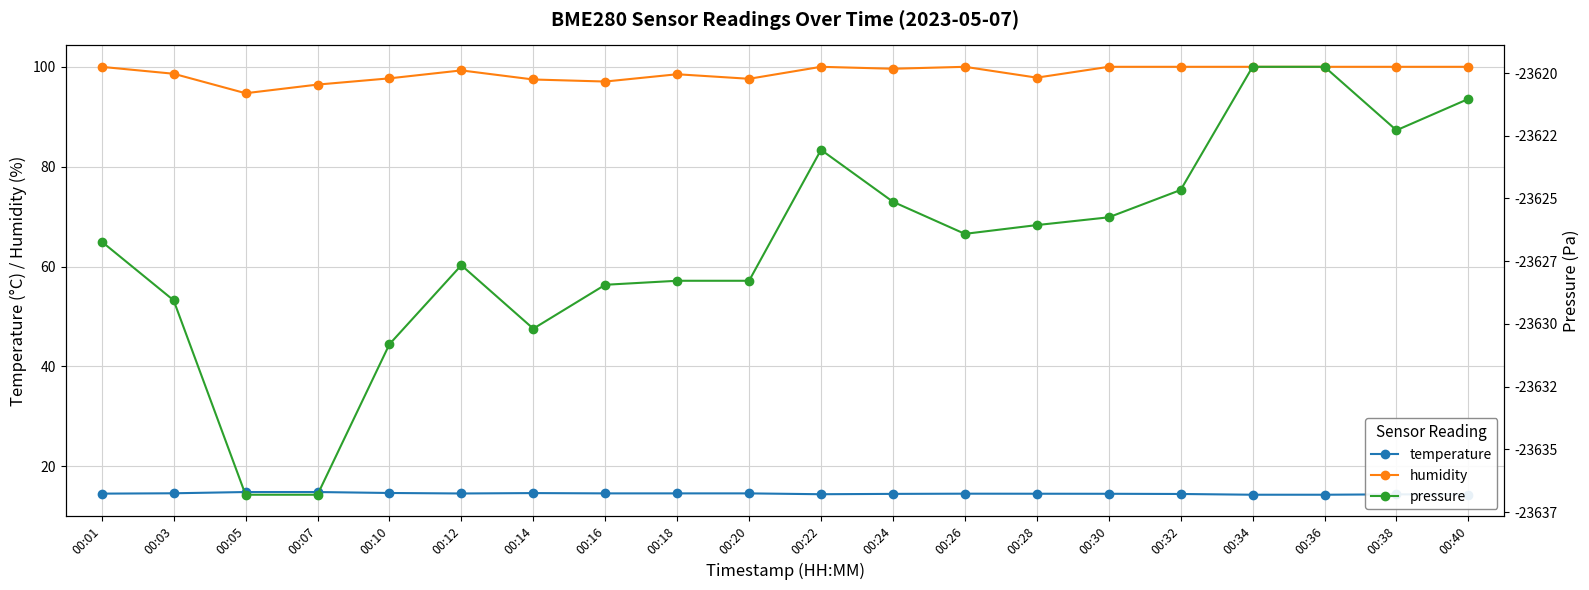

What is the value of the humidity point at the 18th from the left?

100.0